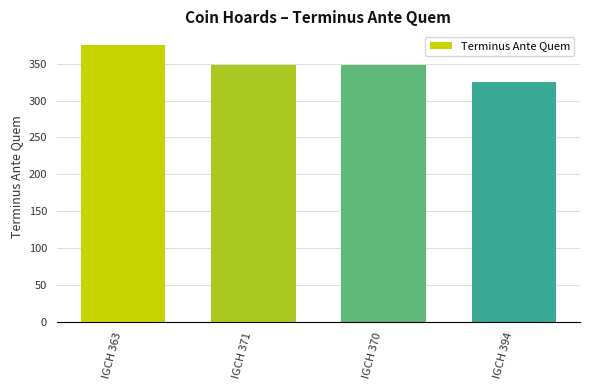

Approximately how many times larger is the value at IGCH 370 compared to IGCH 371?

1.0